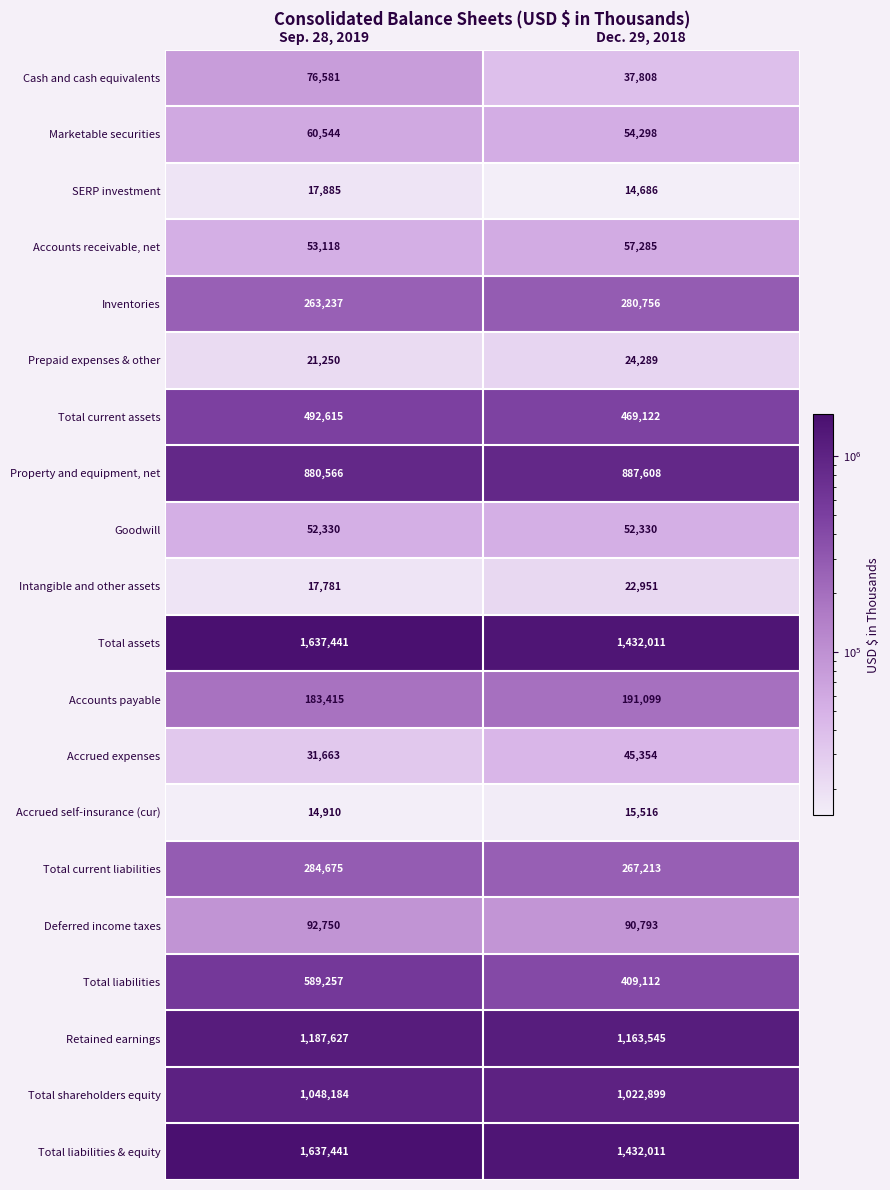

At which label is Total shareholders equity closest to 1035541?

Dec. 29, 2018